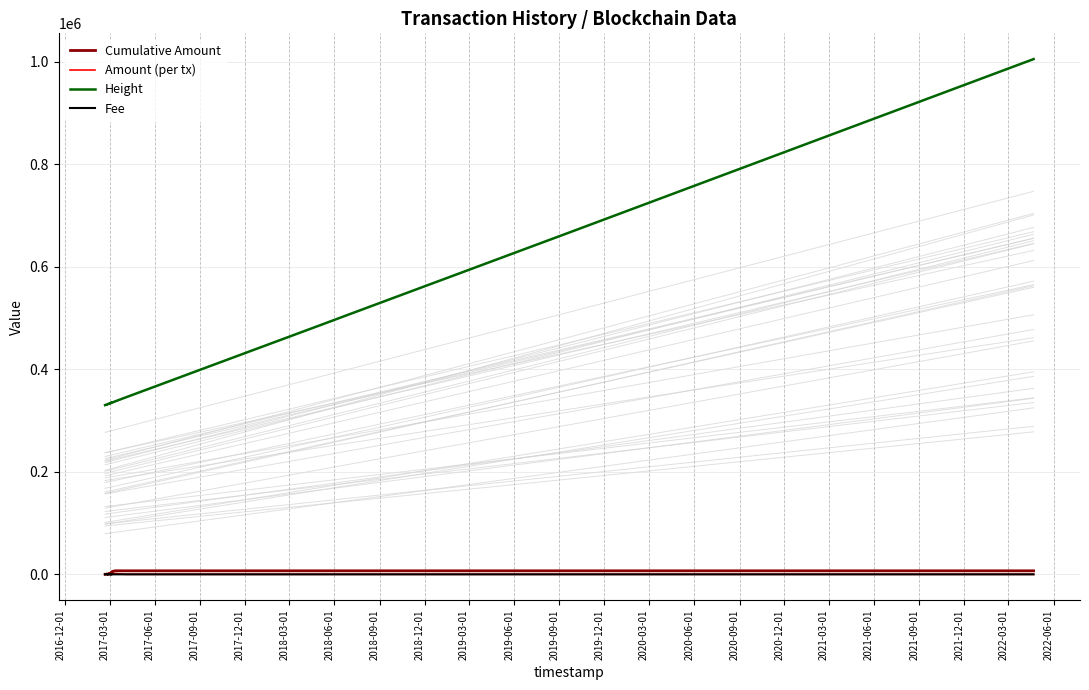

How many interior local valleys does the Amount (per tx) series have?

7